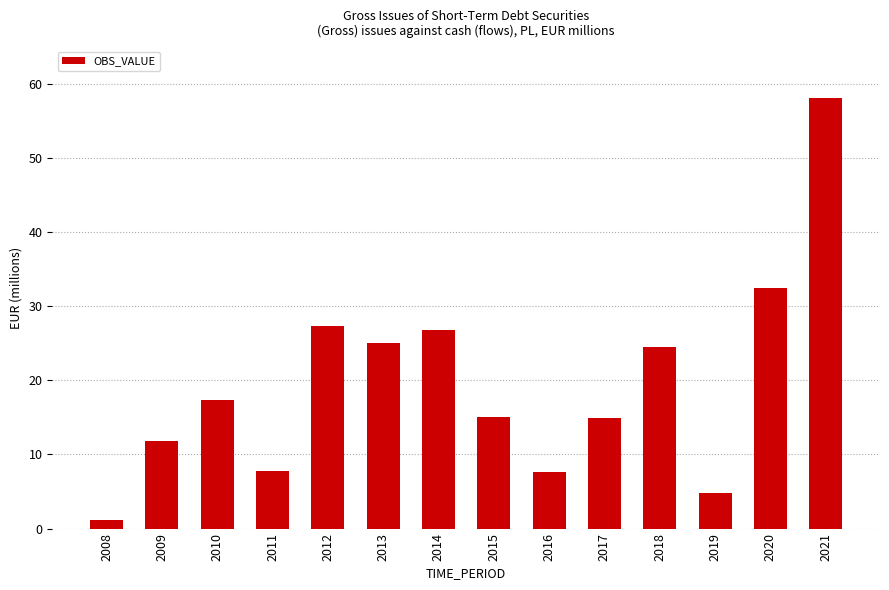

What is the sum of the values at 2014 and 2011?

34.5